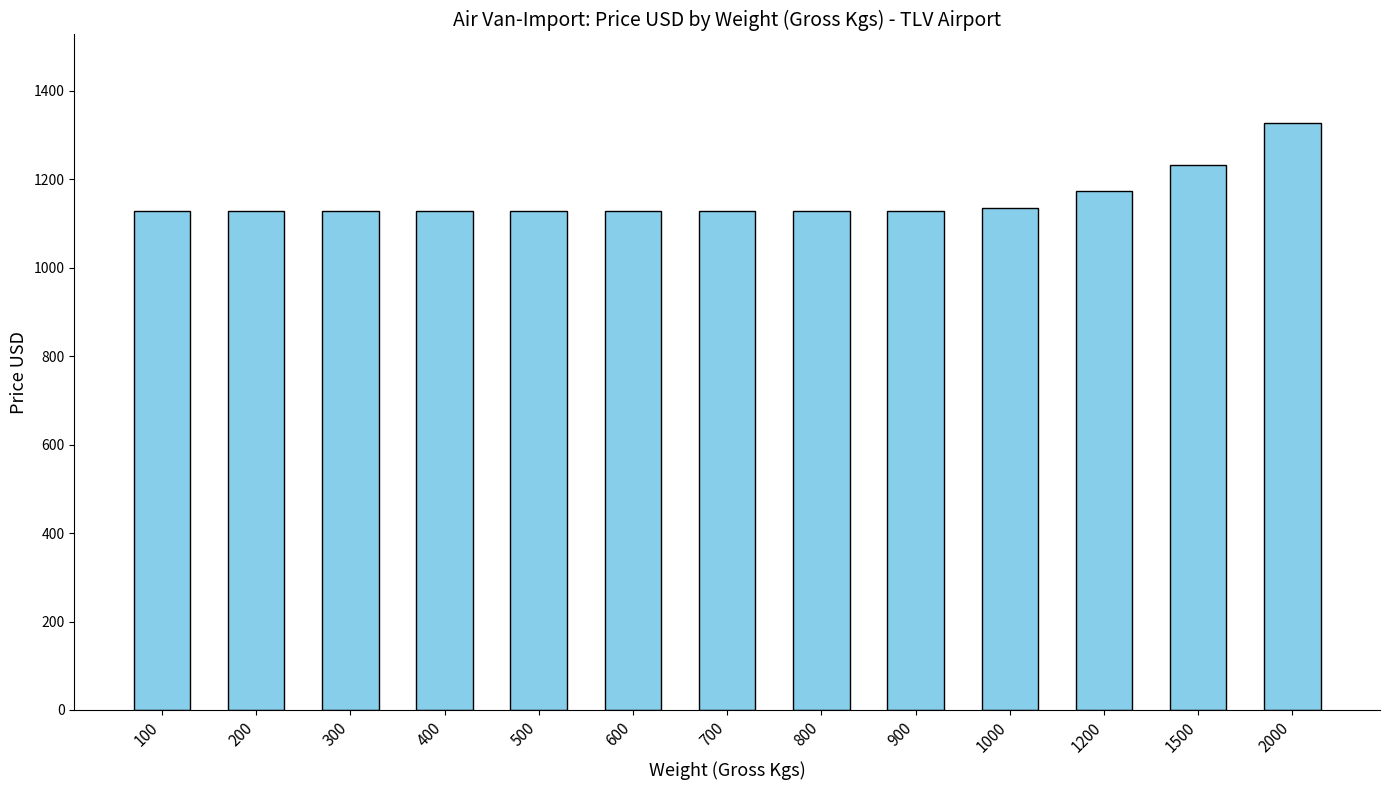

Read the value at 200.

1128